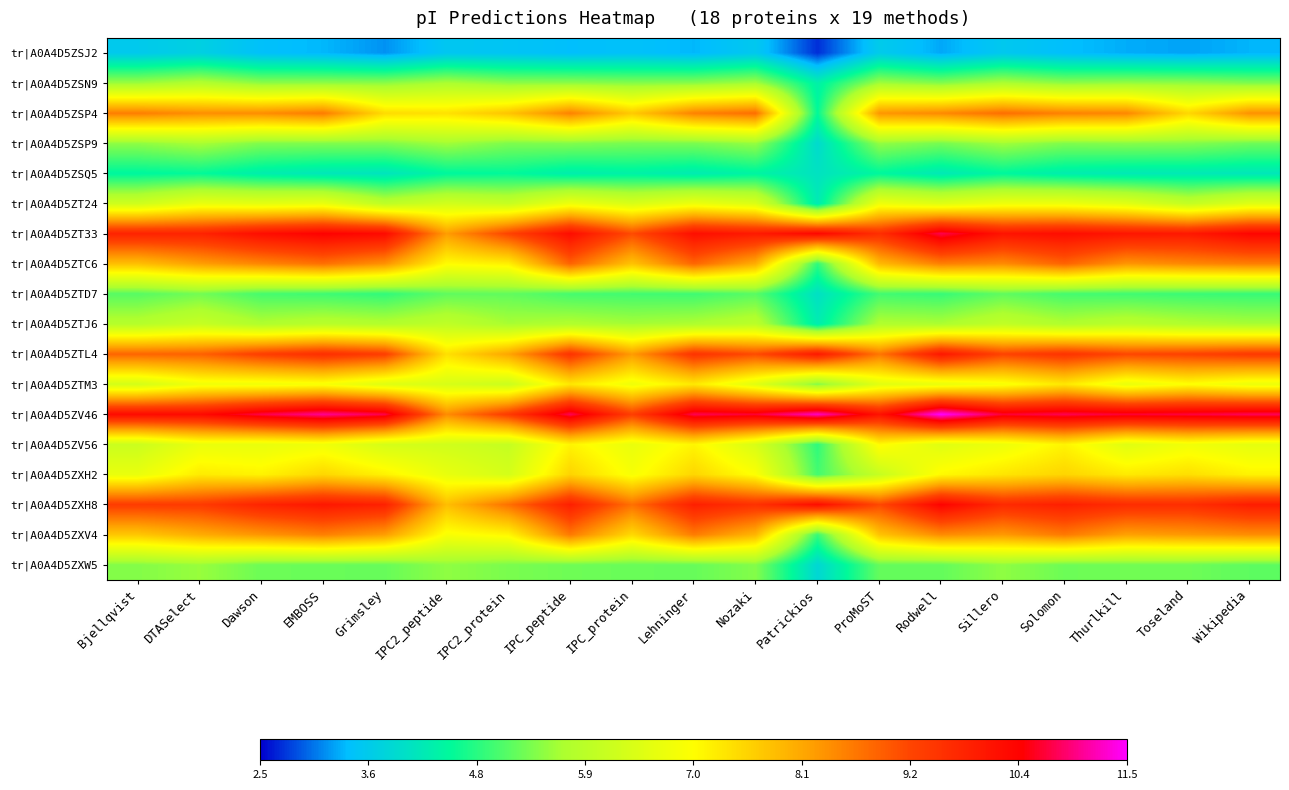

Which has a higher value, Grimsley or Thurlkill?

Thurlkill